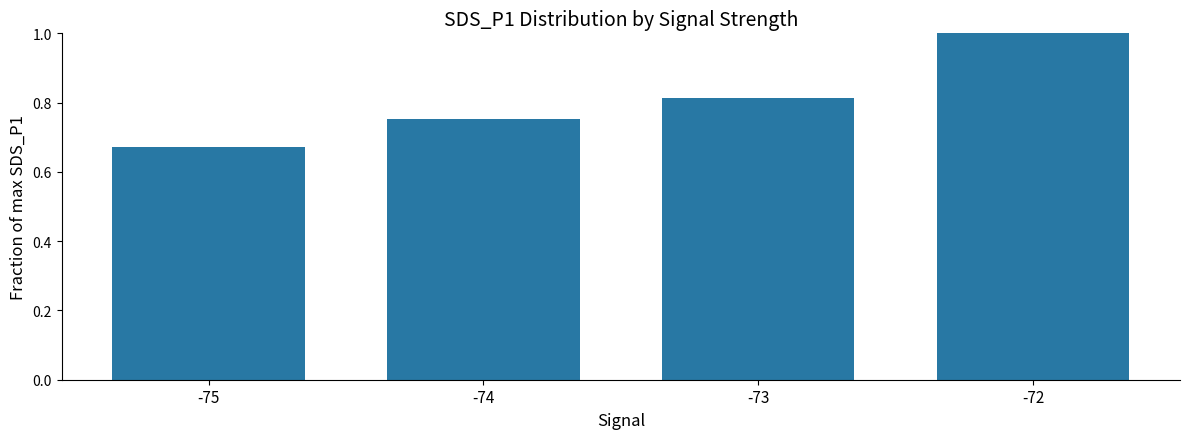

How many values are between 0 and 1?

4